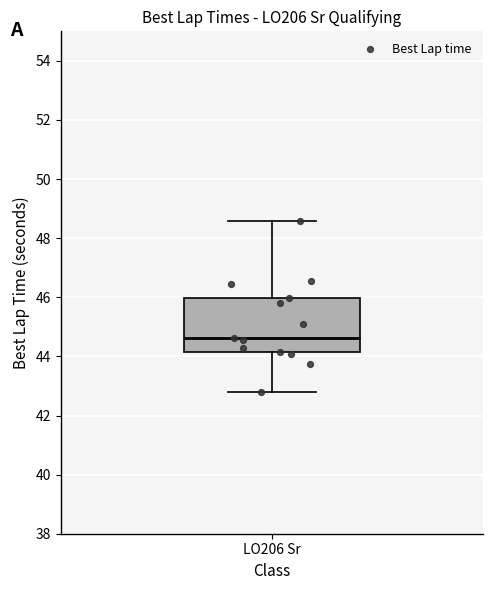

Transcribe this box plot: give where the median line is, the range the box spans, and where the two whiskers end, as read against the y-axis. The values are not printed on the chart, so give them approximately, as read against the axis.

median 44.6, box 44.2 to 46.0, whiskers 42.8 to 48.6